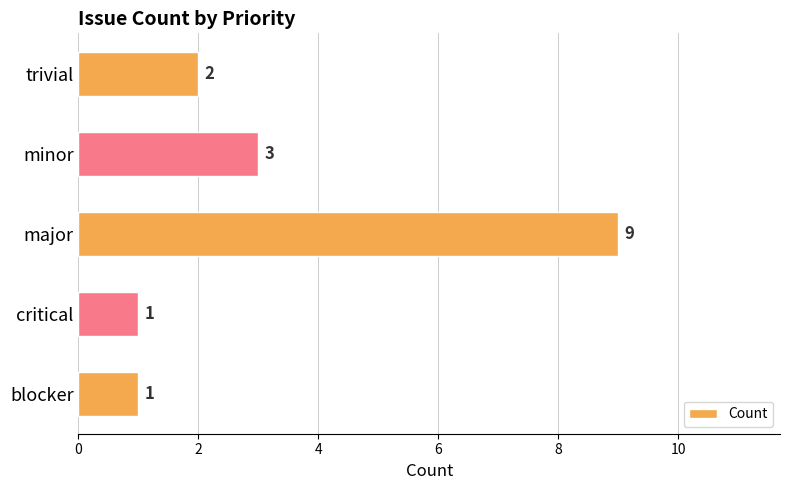

The chart shows a value of 9 at major. True or false?

True